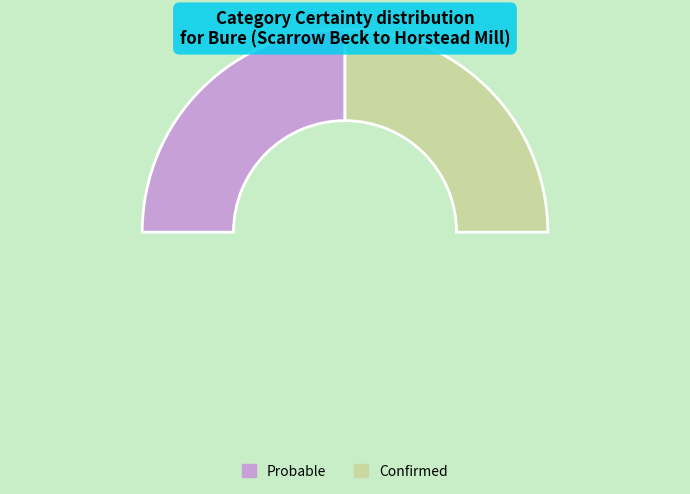

Is the sum of Confirmed and Probable greater than half?

Yes